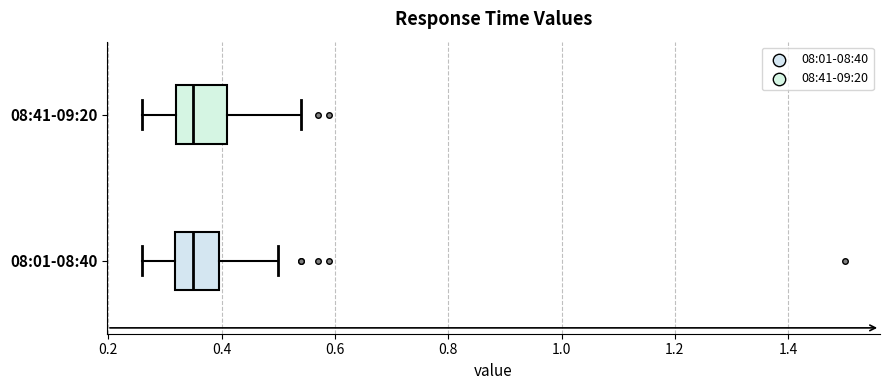

Reading bottom to top, read every box against the x-axis: the position of its median line, the range the box covers, and the ends of its whiskers. The values are not printed on the chart, so give them approximately, as read against the axis.

08:01-08:40: median 0.36, box 0.32 to 0.40, whiskers 0.26 to 0.50
08:41-09:20: median 0.36, box 0.32 to 0.42, whiskers 0.26 to 0.54